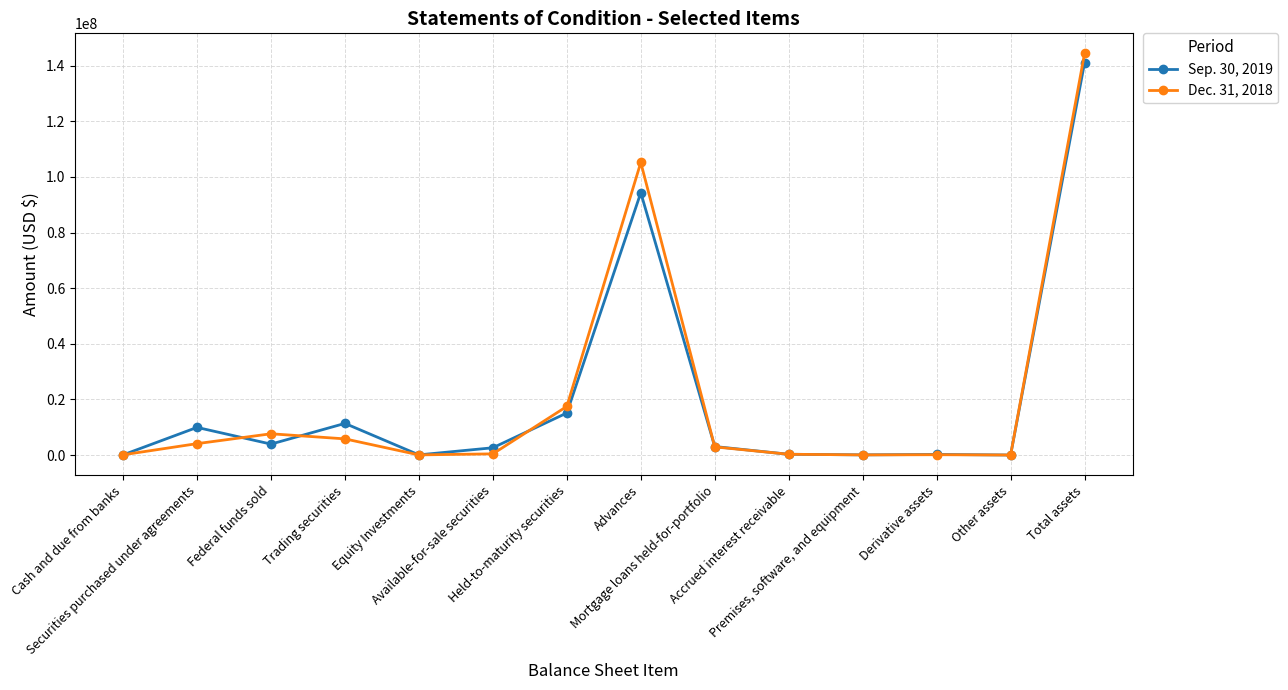

What is the difference between the Dec. 31, 2018 values at Advances and Premises, software, and equipment?

105127261